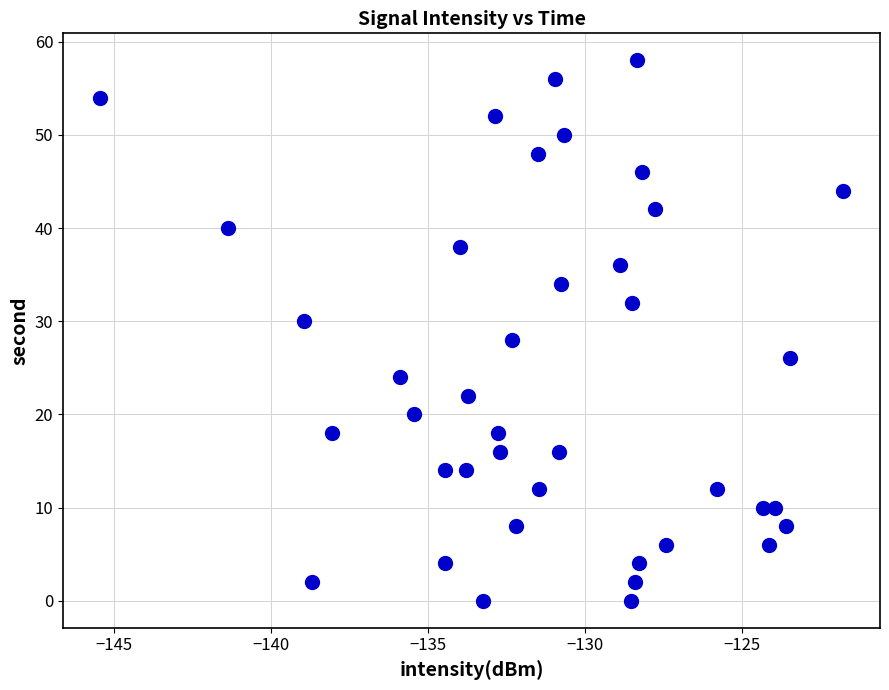

What is the range of Y values (max minus min)?

58